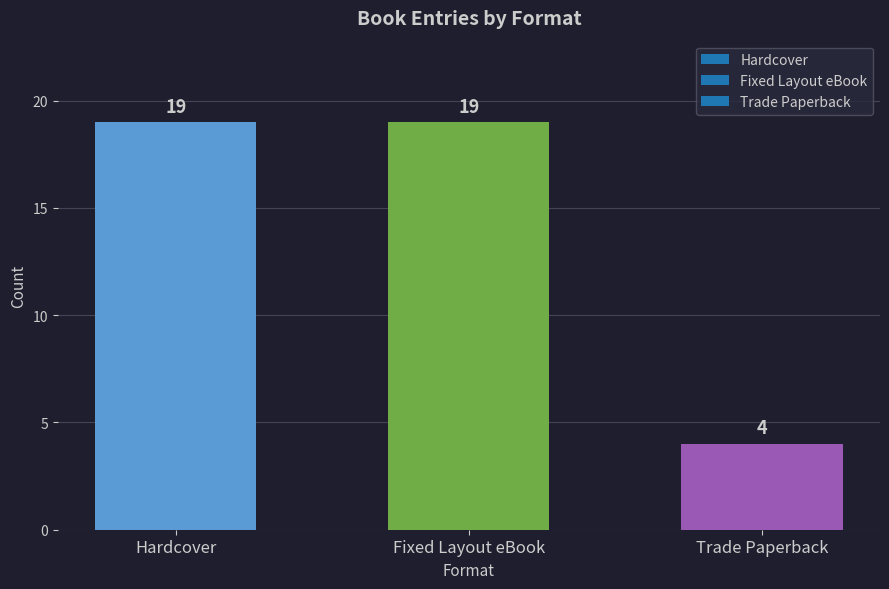

What is the minimum value shown in the chart?

4